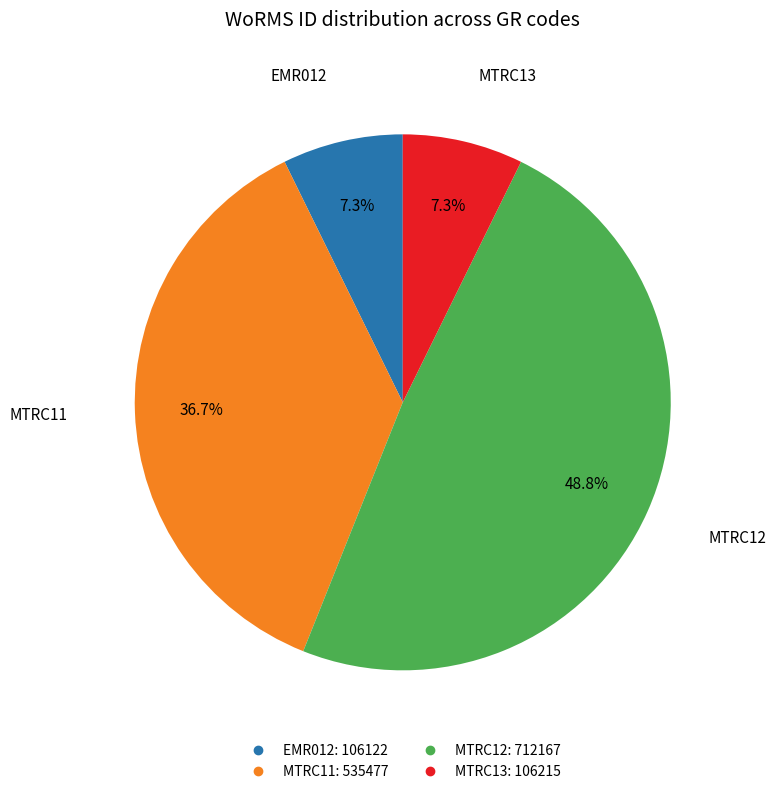

What percentage is NOT represented by EMR012?

92.7%